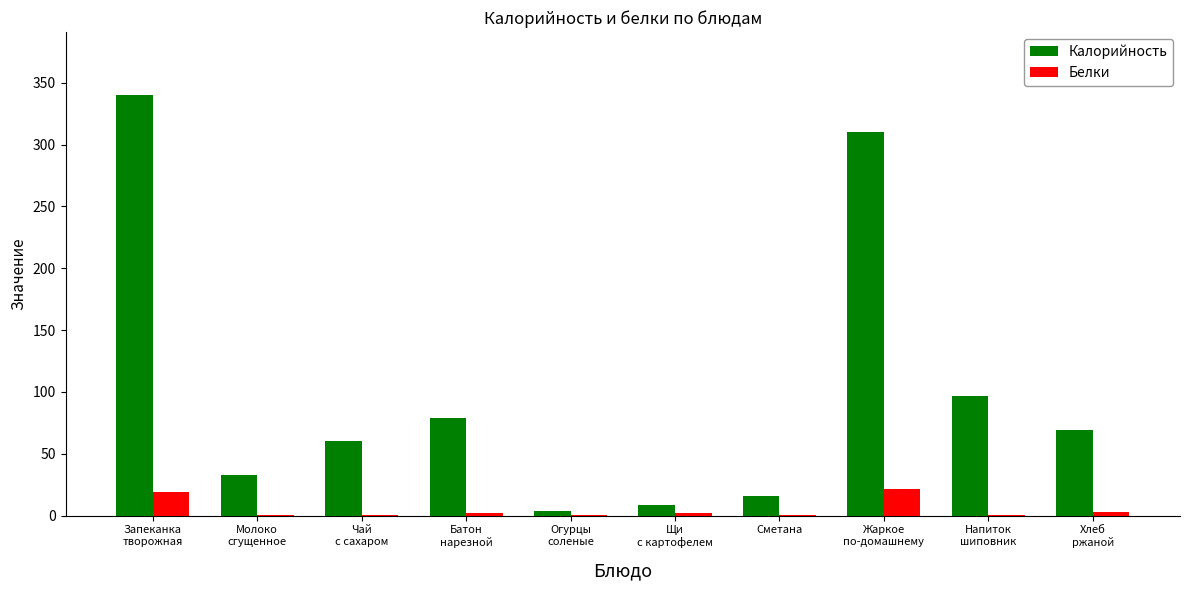

What is the greatest value displayed?

340.0